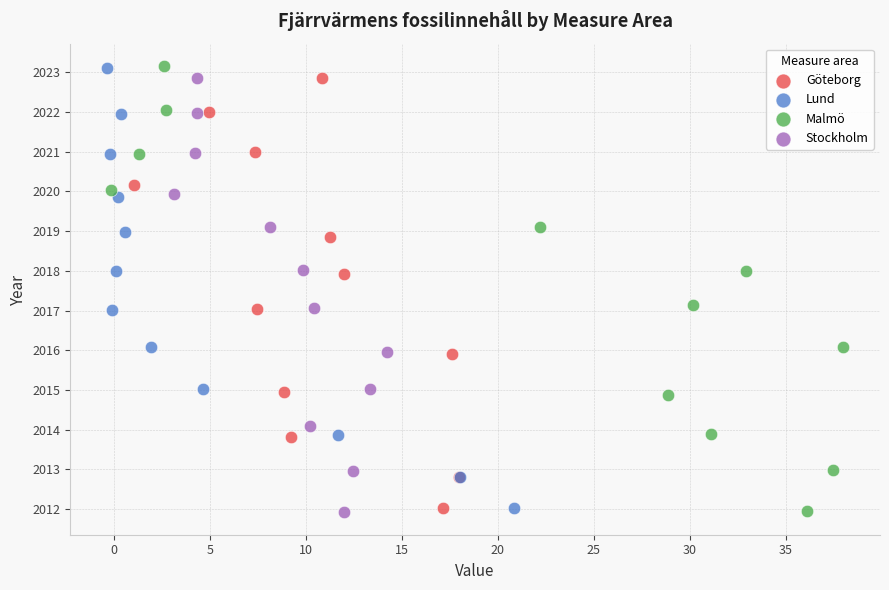

Which series has the widest spread of Y values?

Malmö